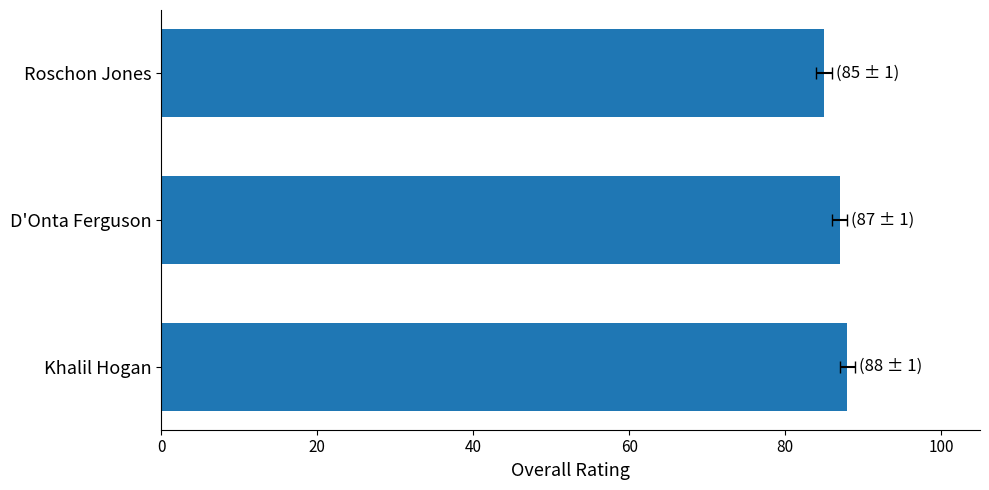

Count the values in the range 85 to 88.

3